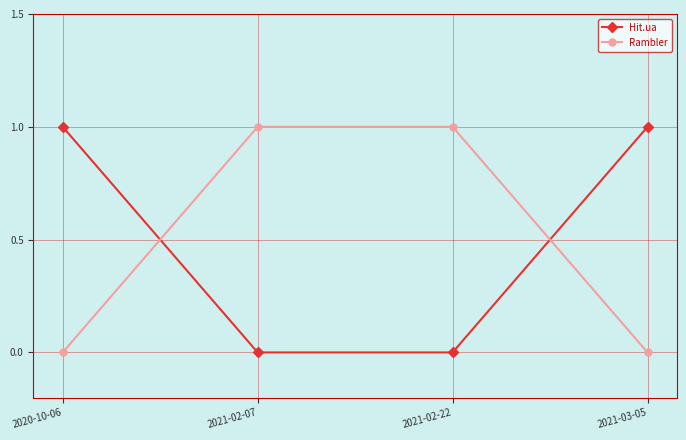

At 2021-02-07, list the series in order from largest to smallest.

Rambler, Hit.ua